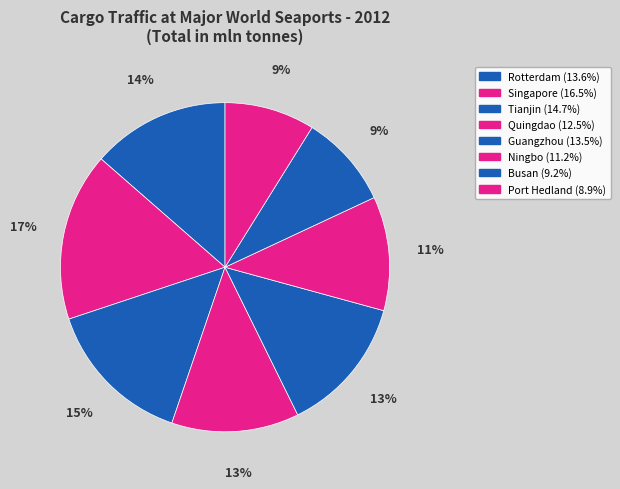

Is the sum of Singapore and Ningbo greater than half?

No